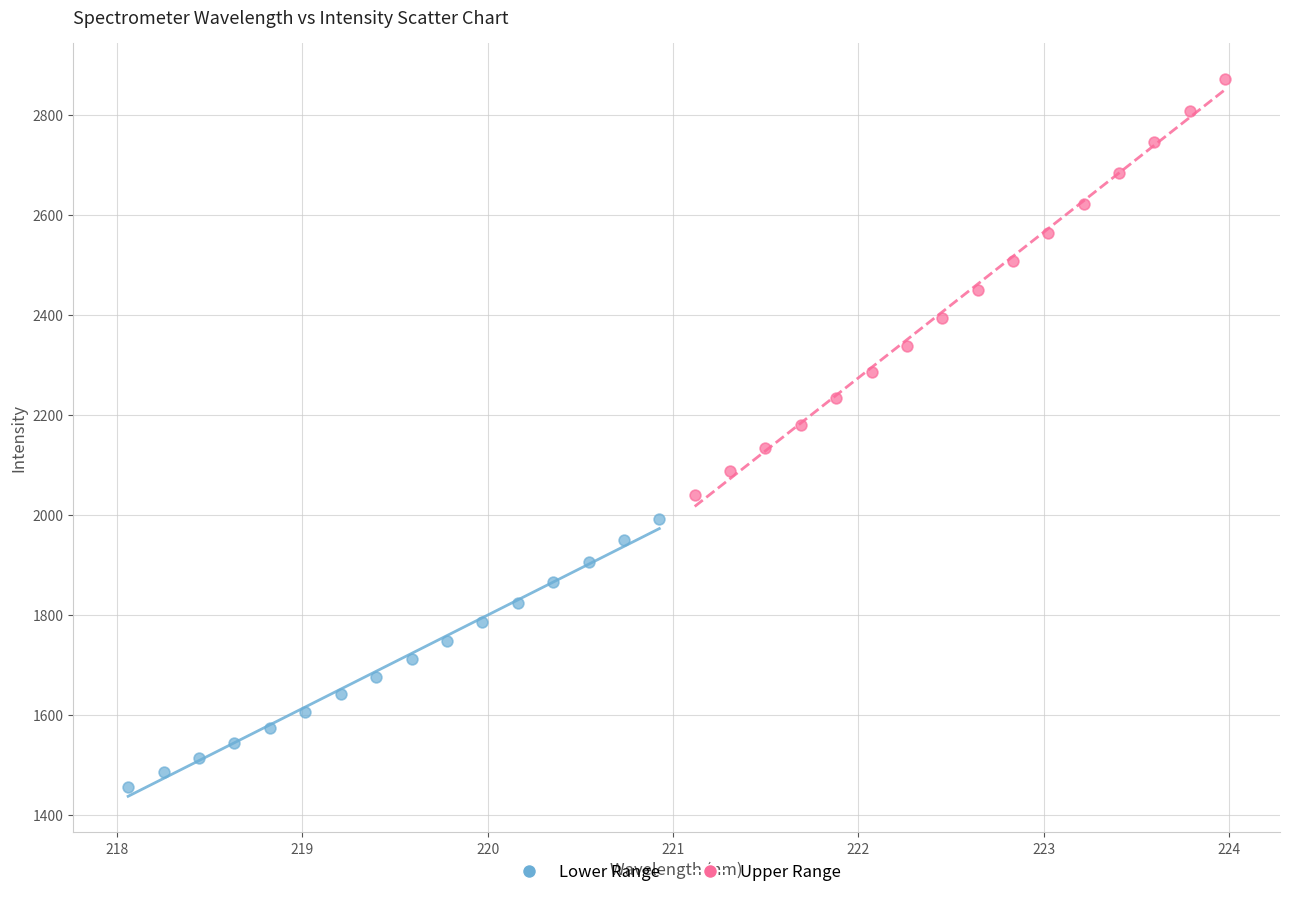

Which series reaches the minimum Y coordinate?

Lower Range